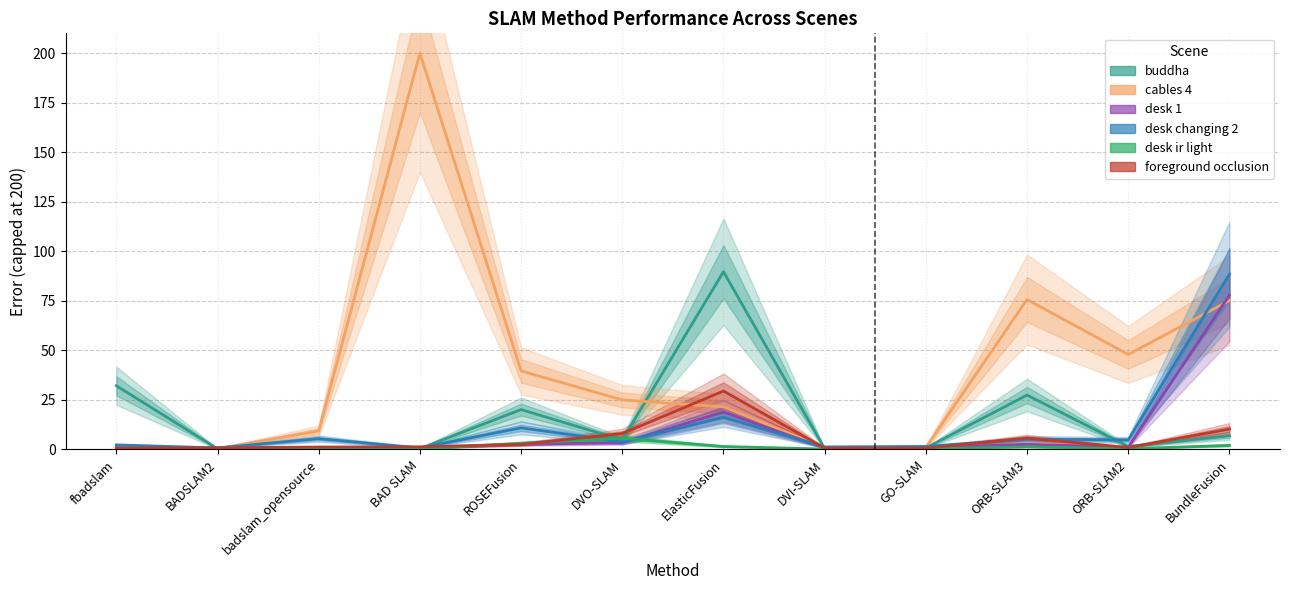

Rank the categories by desk ir light value from highest to lowest.

DVO-SLAM, ROSEFusion, BundleFusion, ElasticFusion, ORB-SLAM3, fbadslam, ORB-SLAM2, BADSLAM2, GO-SLAM, BAD SLAM, badslam_opensource, DVI-SLAM